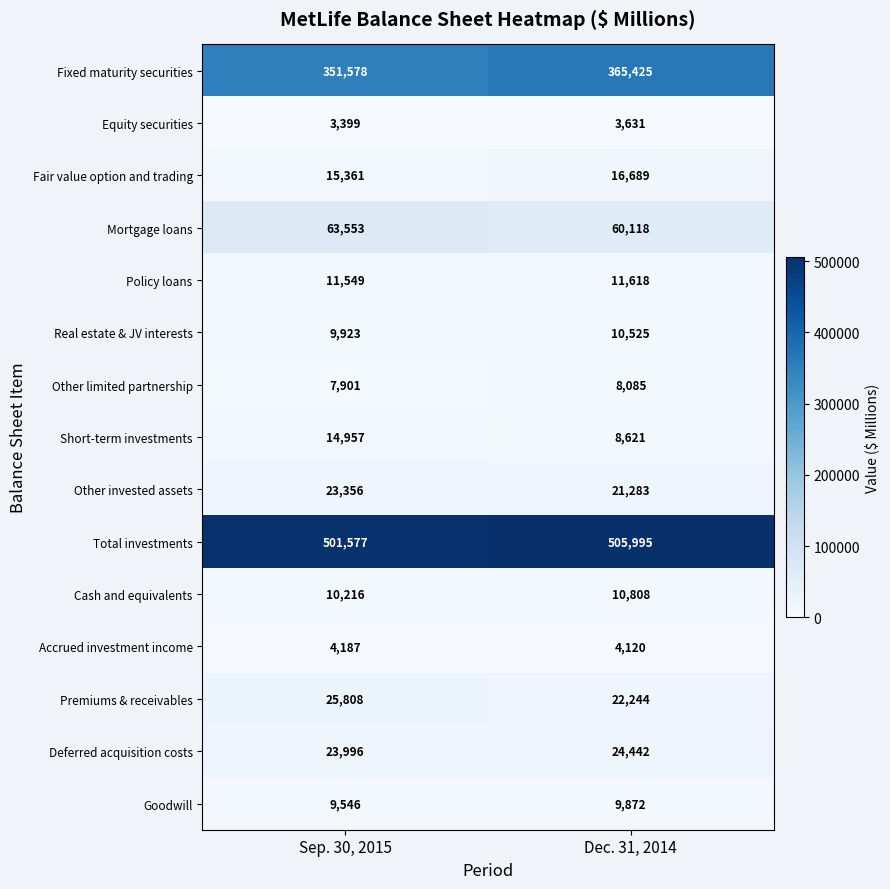

What is the average value of the Fair value option and trading series?

16025